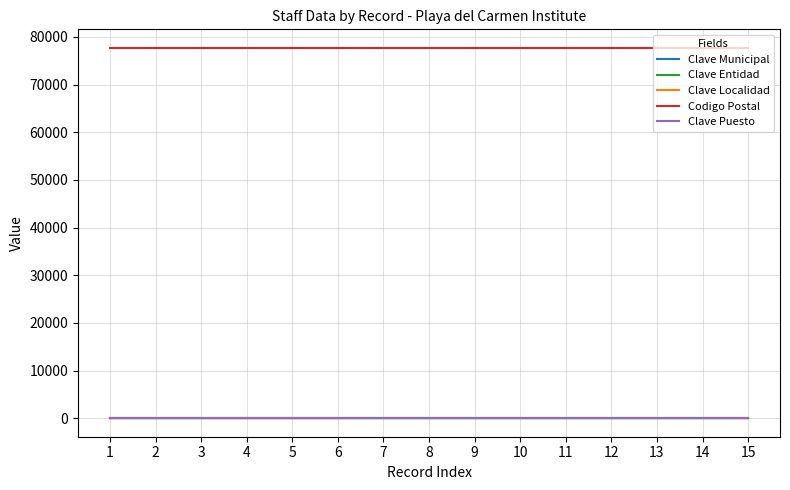

True or false: Clave Puesto has a value of 6 at 12.

True